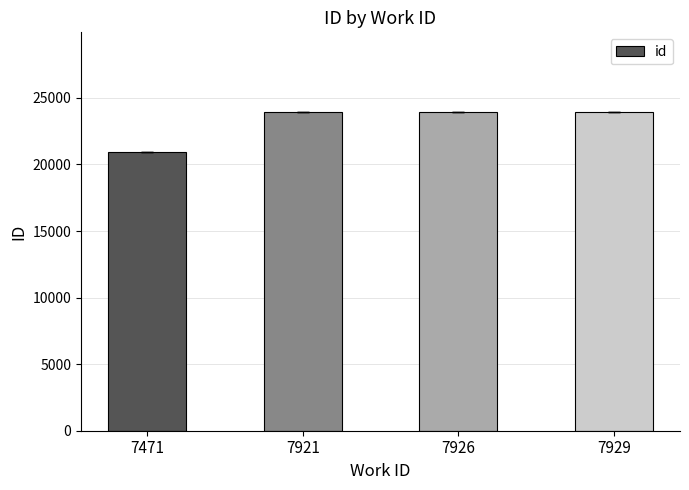

What is the value of the 3rd bar from the left?

23929.0